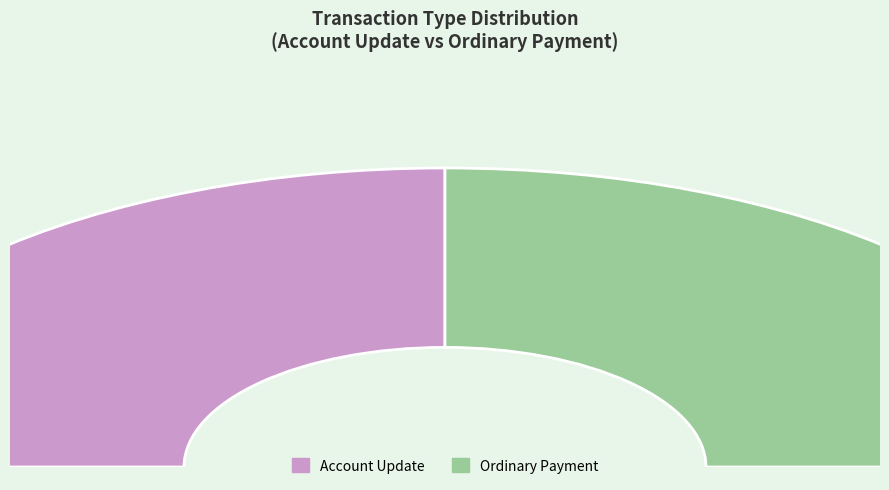

Count the number of slices in the pie.

2